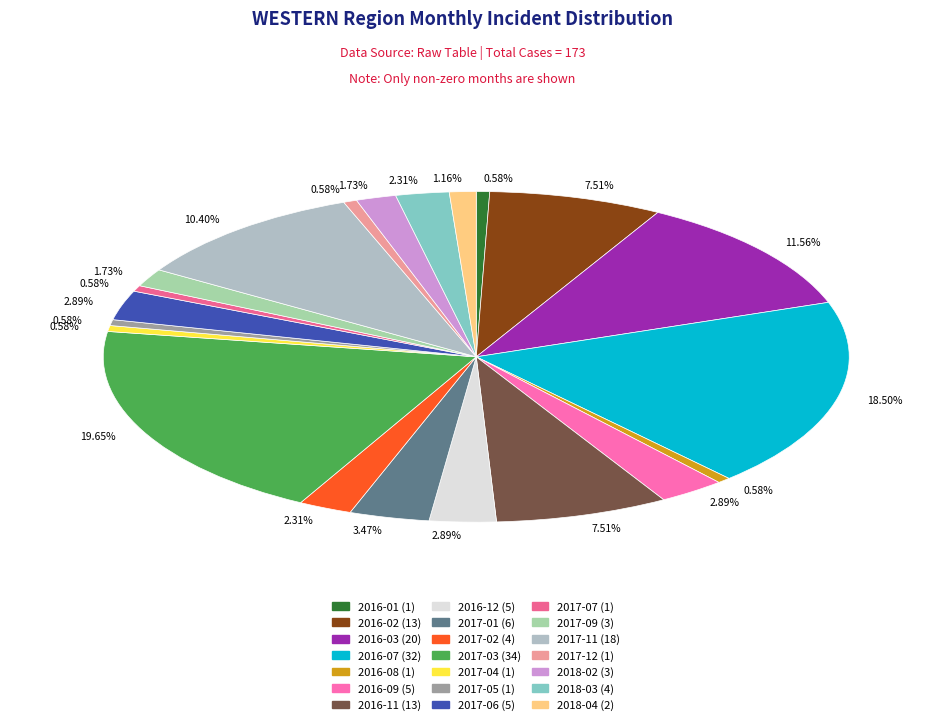

Does any single category account for the majority?

No